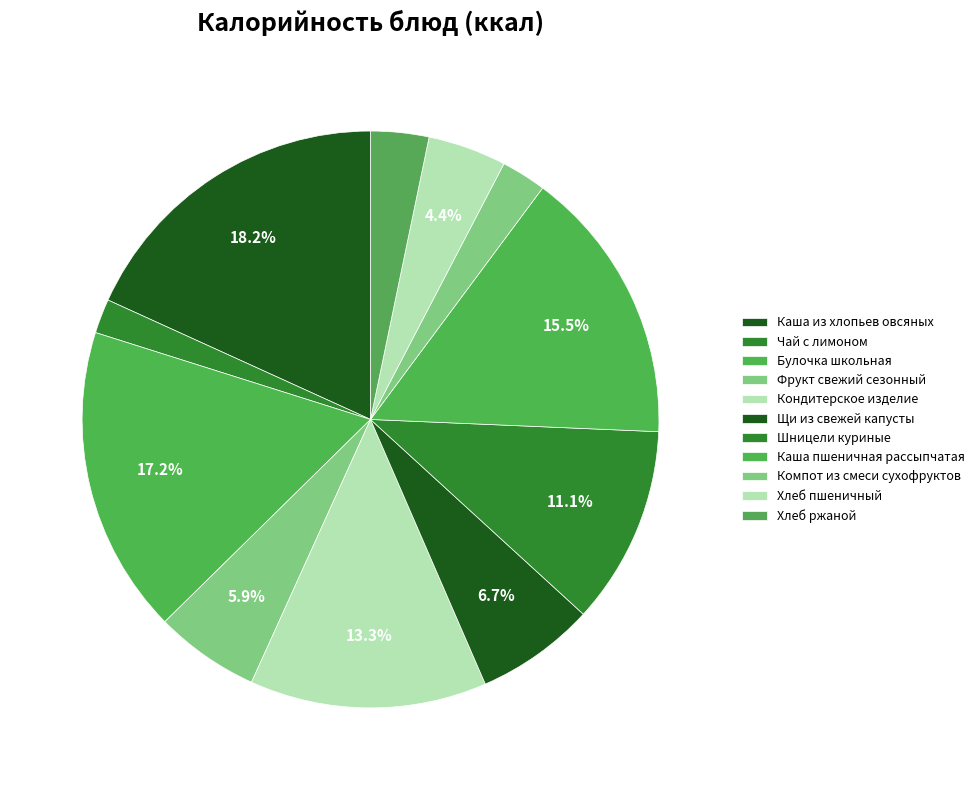

Which category has the biggest portion of the pie?

Каша из хлопьев овсяных